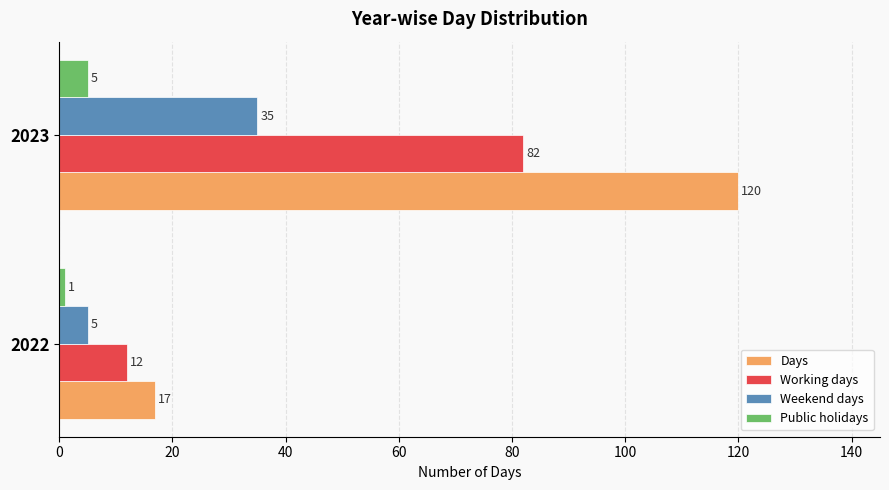

Rank the series at 2022 from highest to lowest value.

Days, Working days, Weekend days, Public holidays